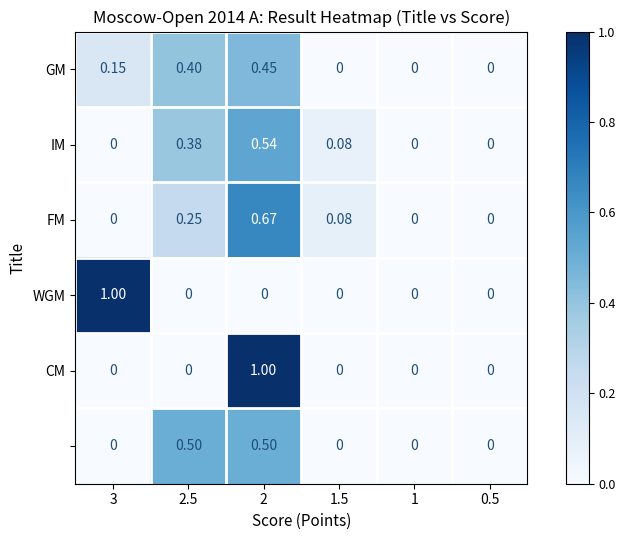

At which category is the sum across all series the highest?

2